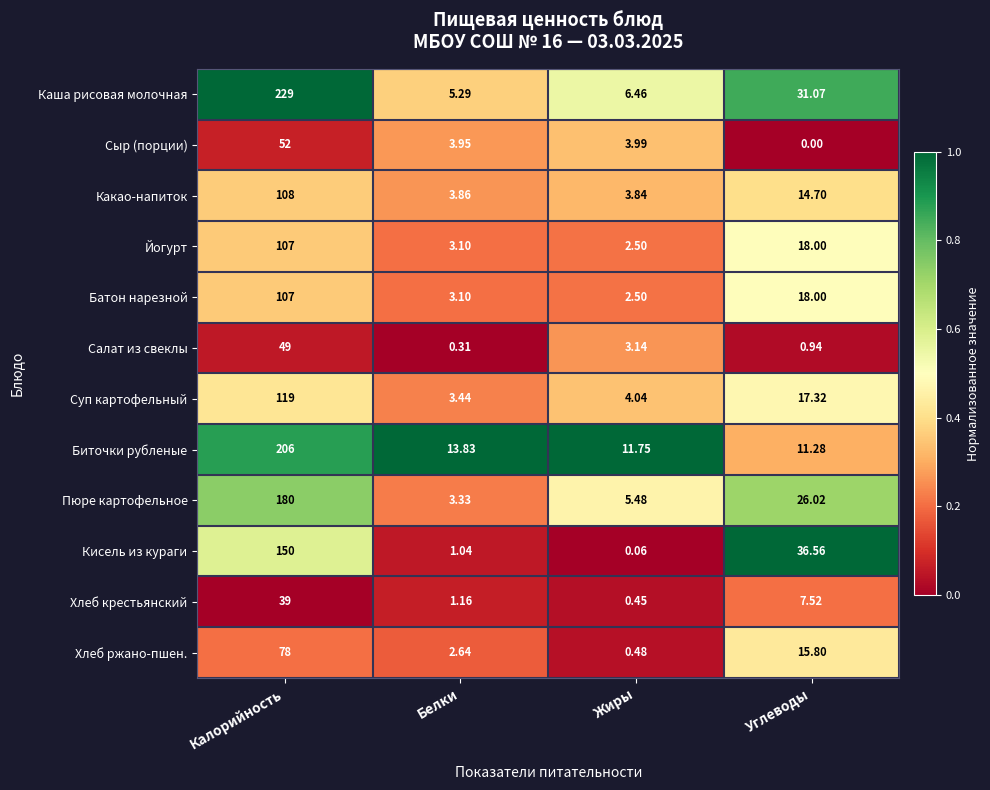

At which category is the sum across all series the highest?

Калорийность